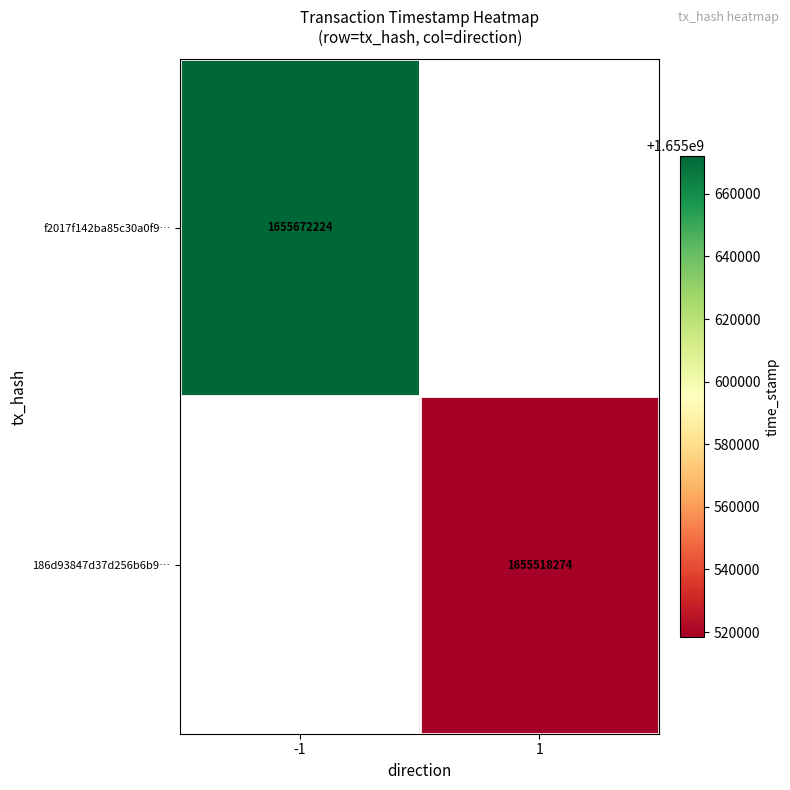

Is the value of 186d93847d37d256b6b9… at 1 greater than the value of f2017f142ba85c30a0f9… at -1?

No